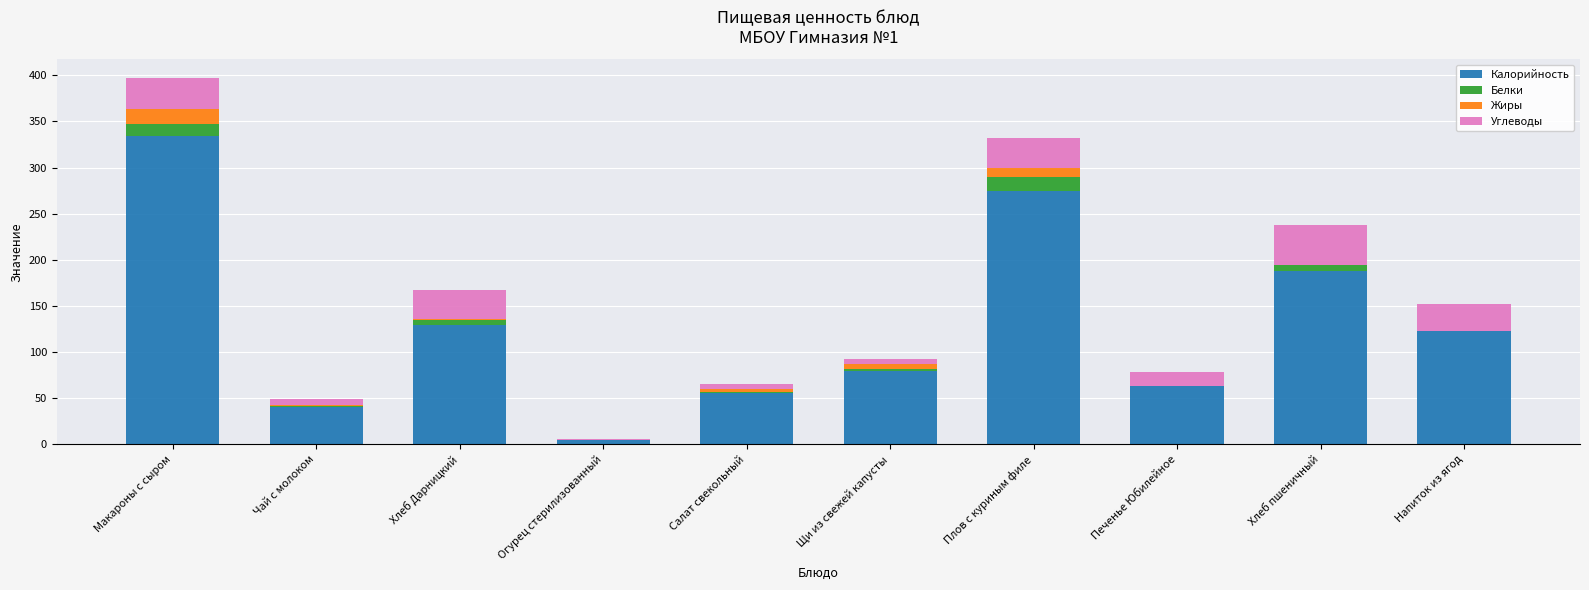

The value of Калорийность at Макароны с сыром is 76.7. True or false?

False